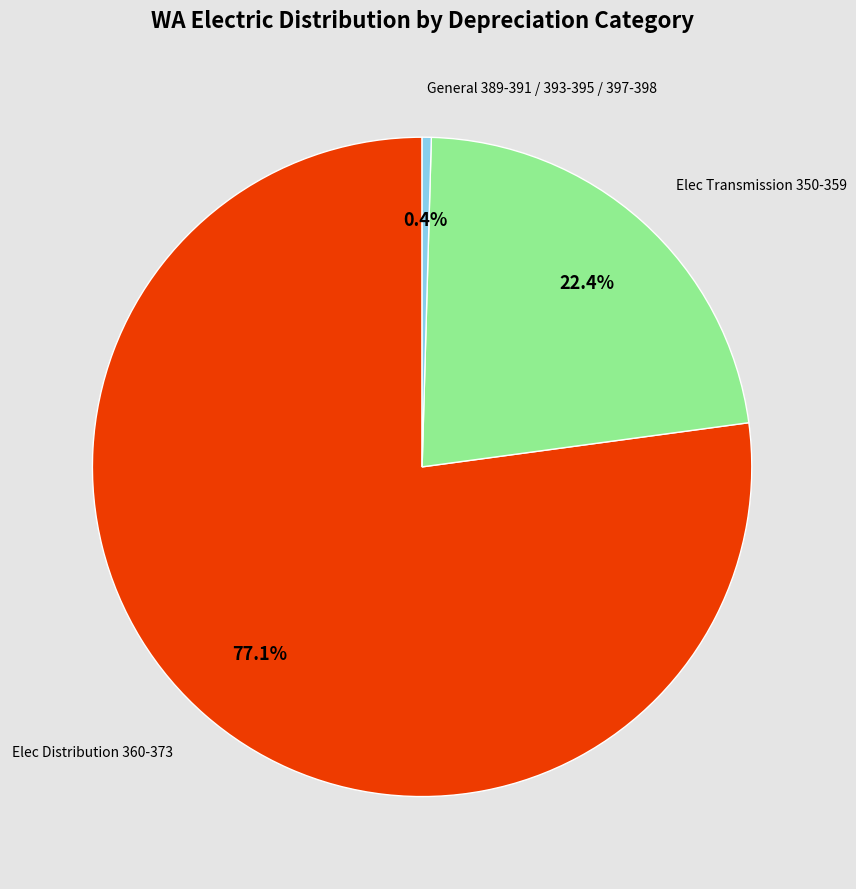

How many segments does this pie chart have?

3